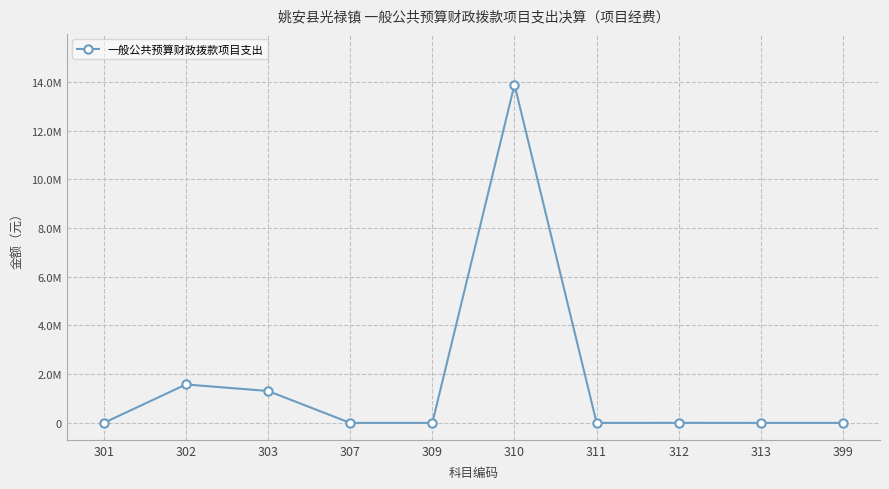

How many interior local valleys (lower than both neighbors) does the data have?

1